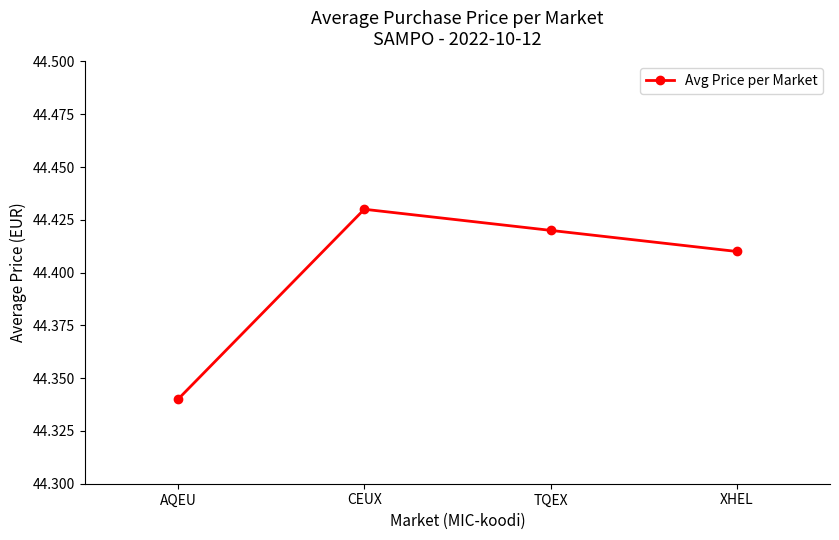

Where is the data nearest to the value 44?

AQEU